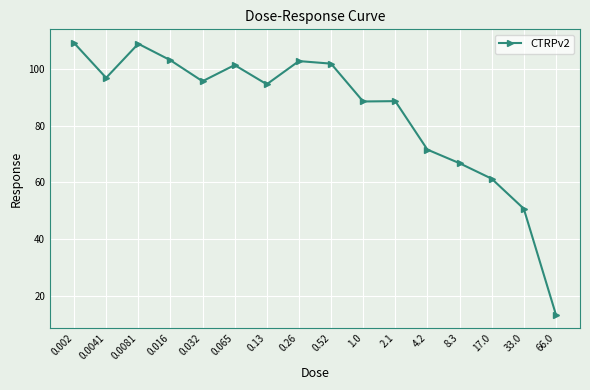

The value at 1.0 is 88.5. True or false?

True